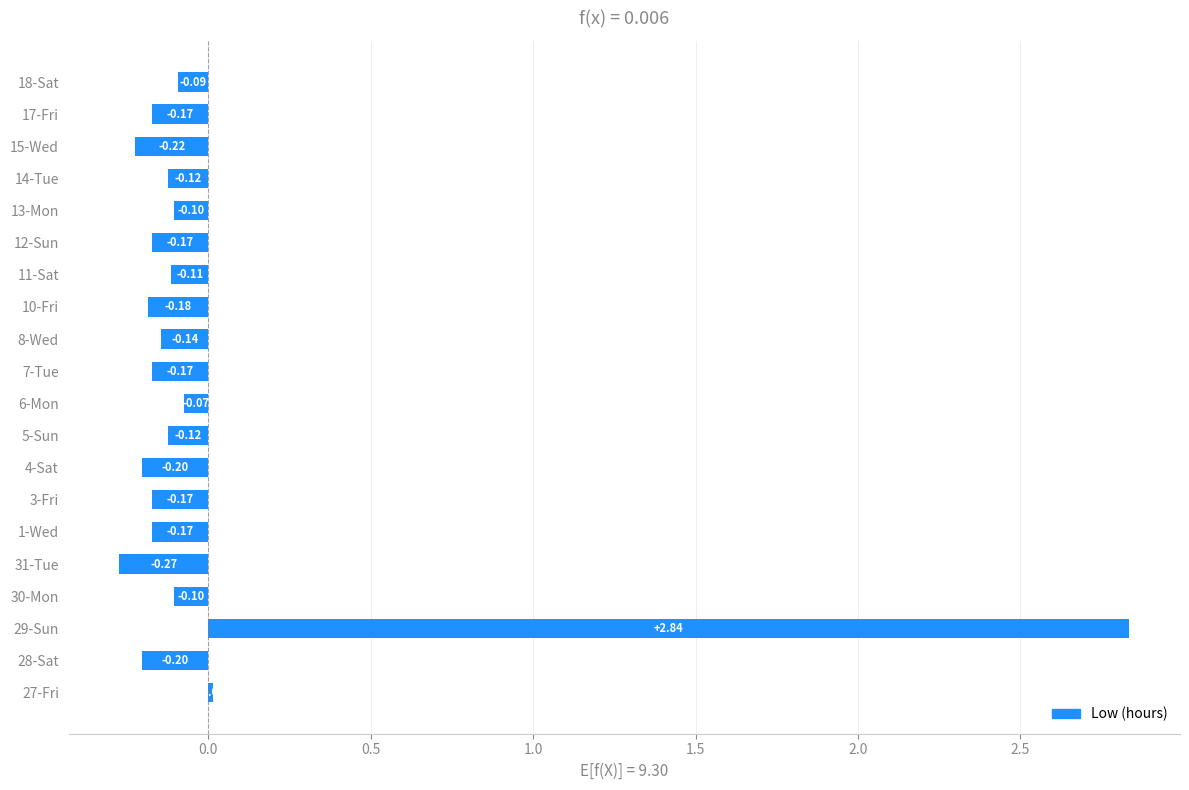

What is the difference between the maximum and second lowest values?

3.1